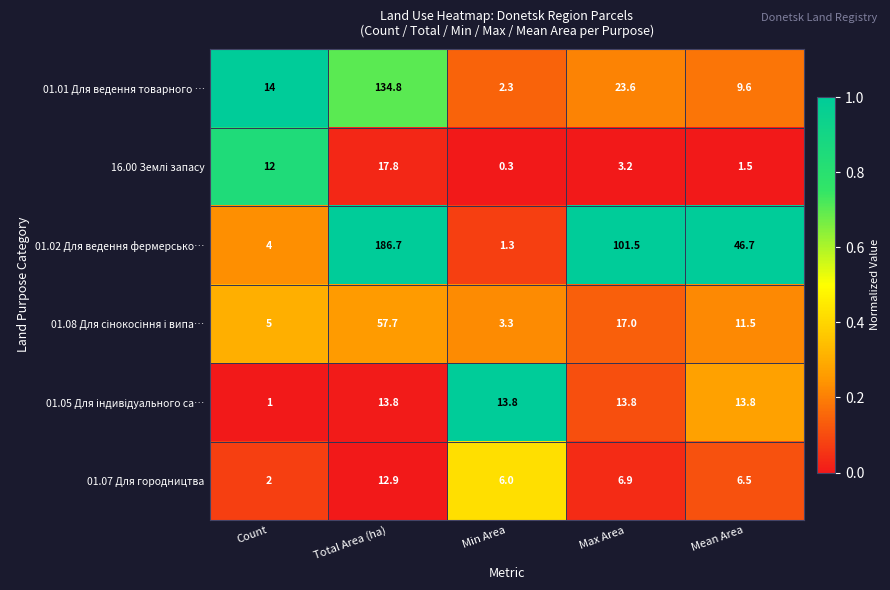

Which category has the highest value across all series?

Total Area (ha)